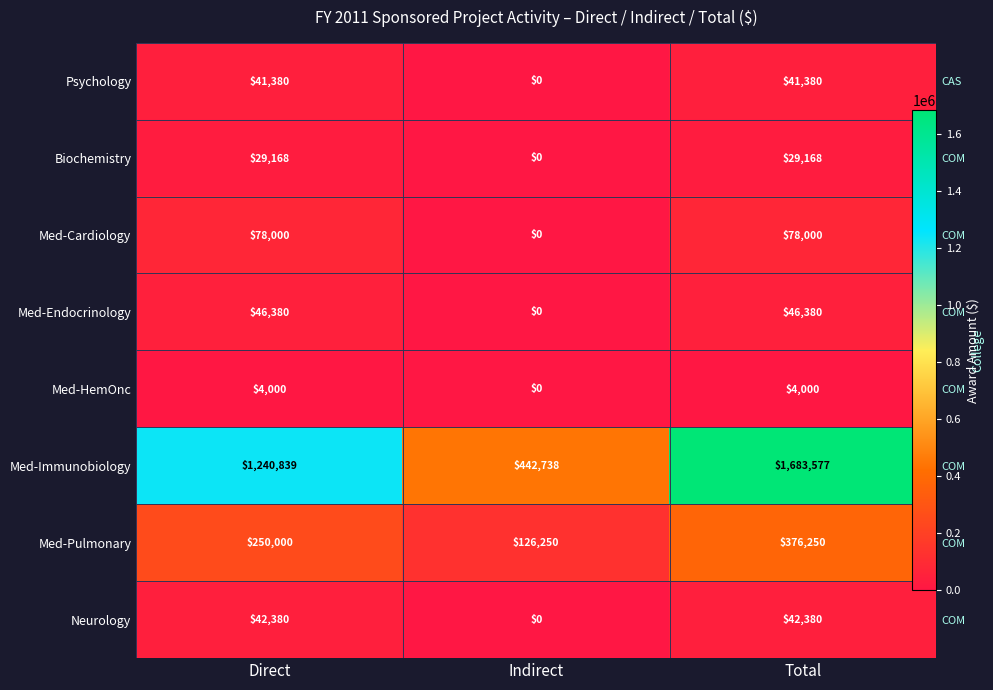

Between Direct and Indirect, which series saw the biggest shift?

Med-Immunobiology